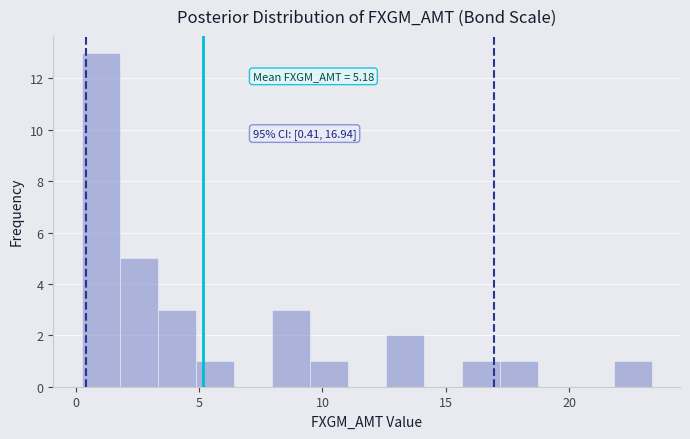

Read against the x-axis, roughly where is the centre of the tallest bar?

1.0